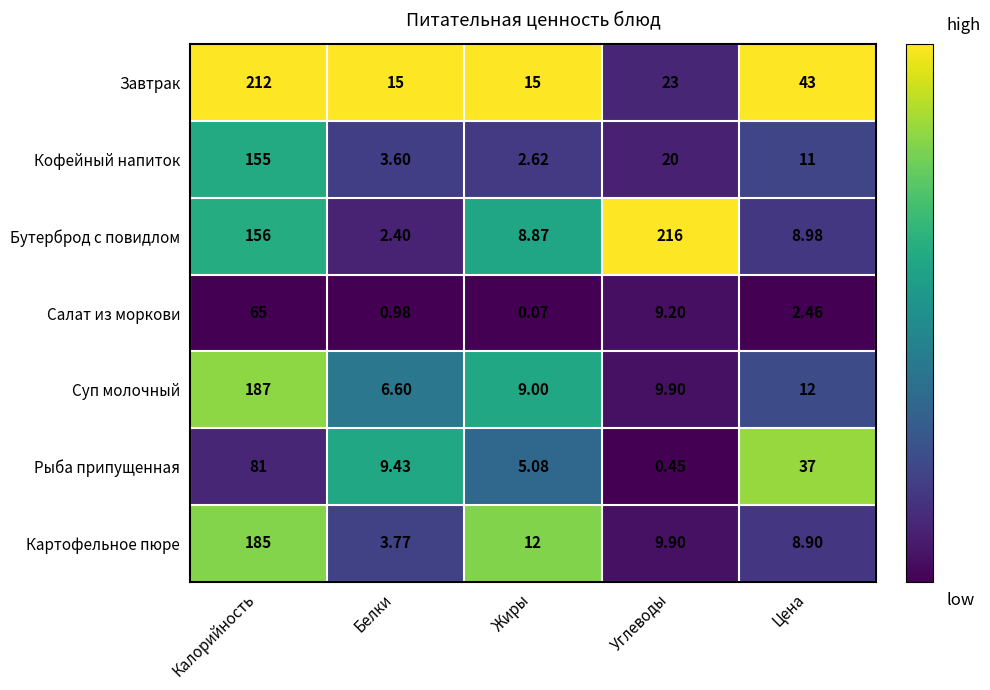

Which series has the largest range (max minus min)?

Бутерброд с повидлом